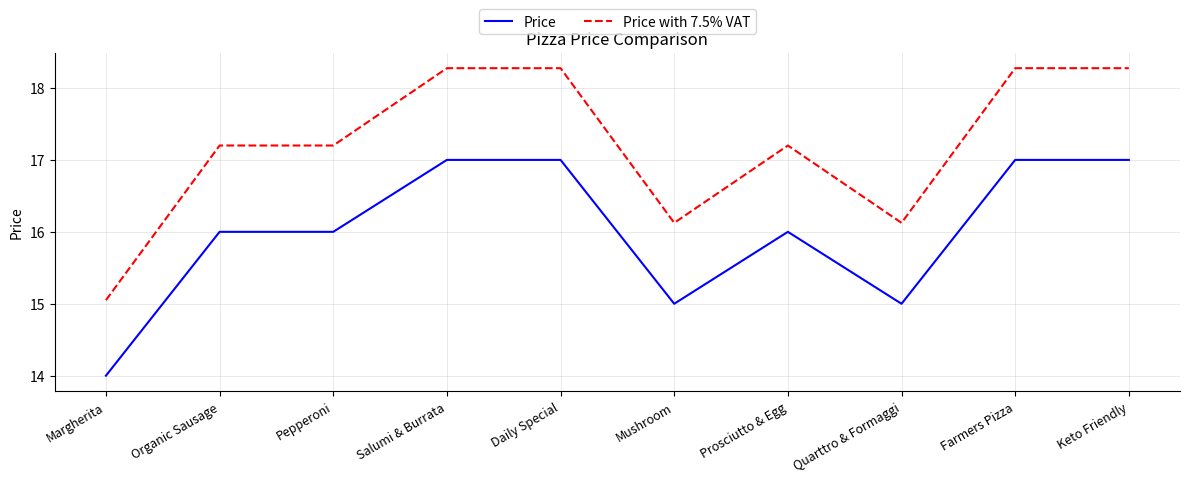

Is the value of Price at Margherita greater than the value of Price with 7.5% VAT at Salumi & Burrata?

No